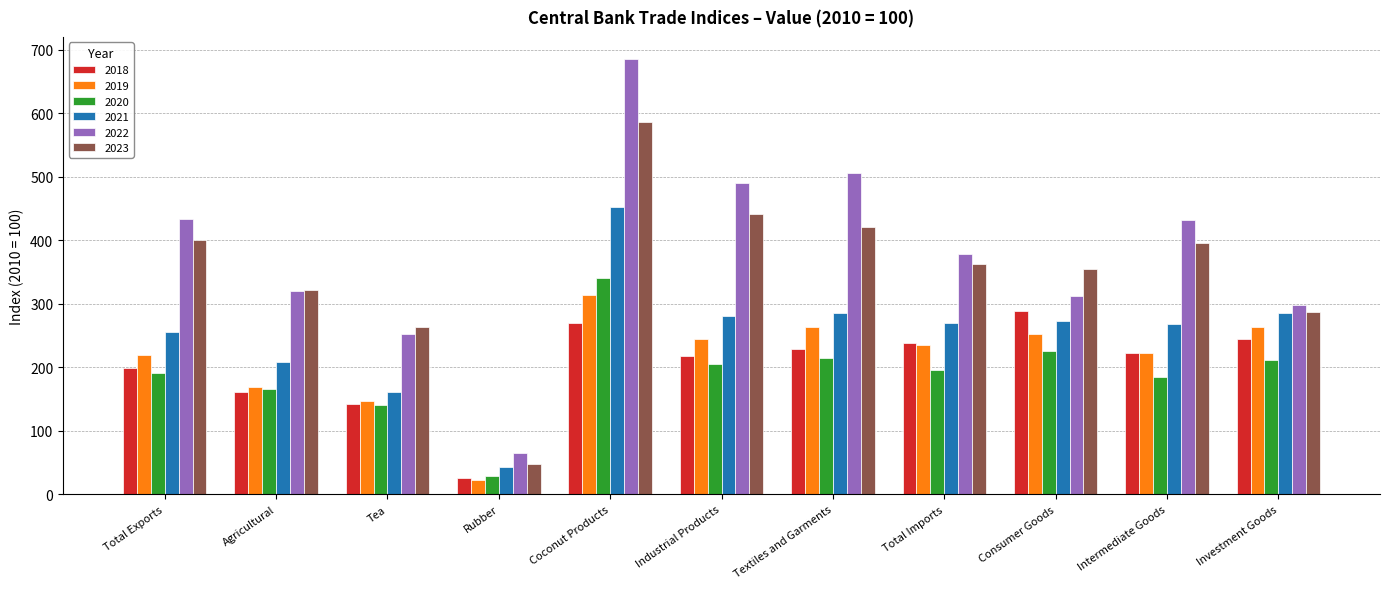

How many bars are there in total?

66